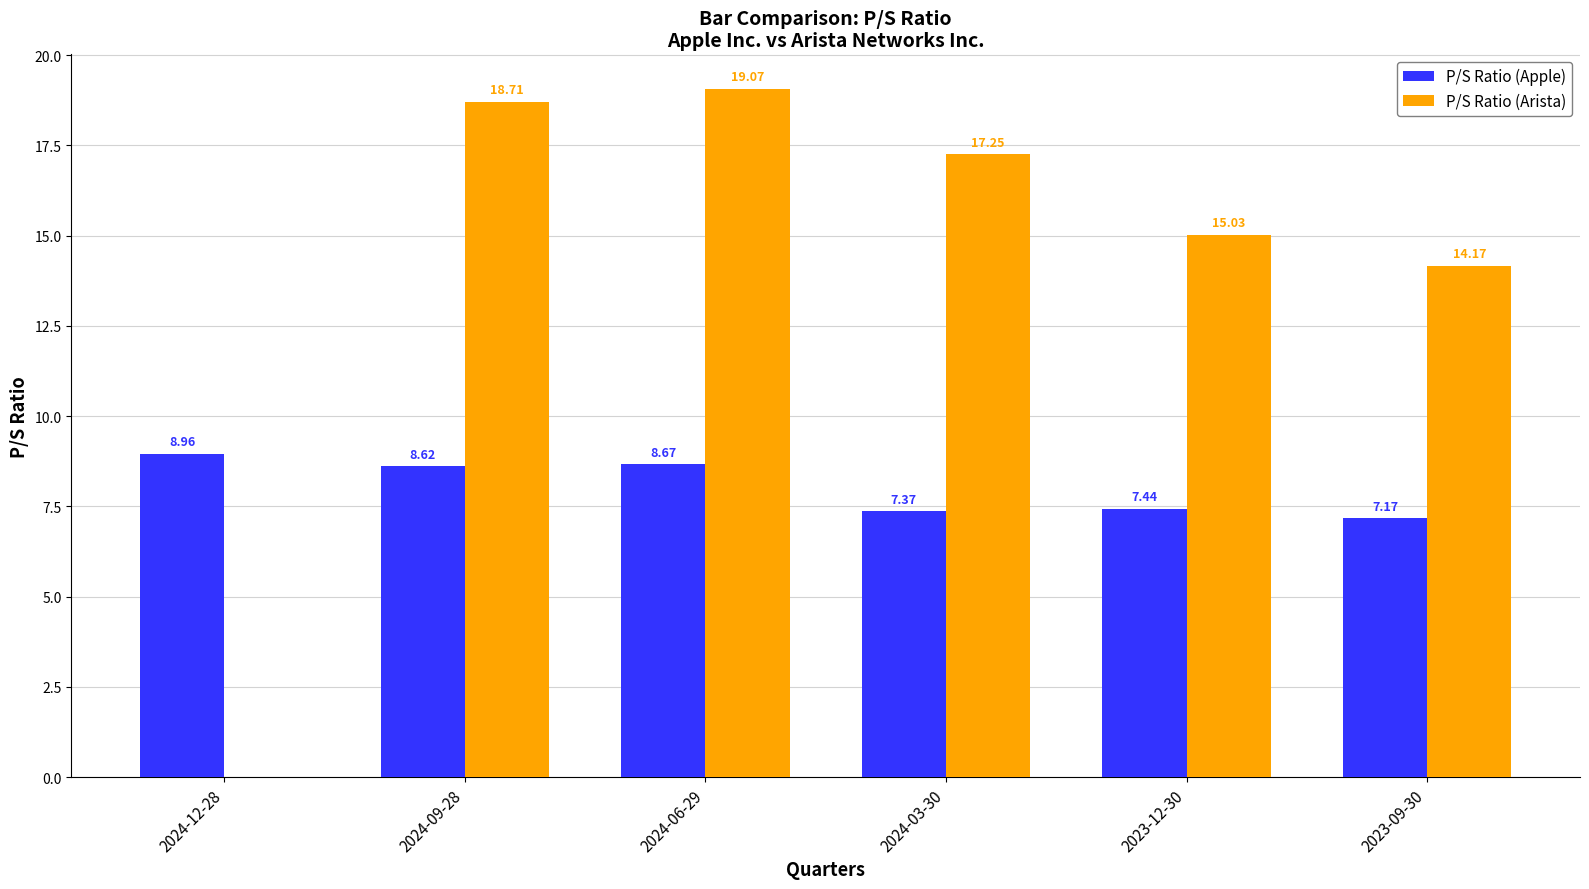

What is the sum of the P/S Ratio (Apple) values at 2024-12-28 and 2023-12-30?

16.4